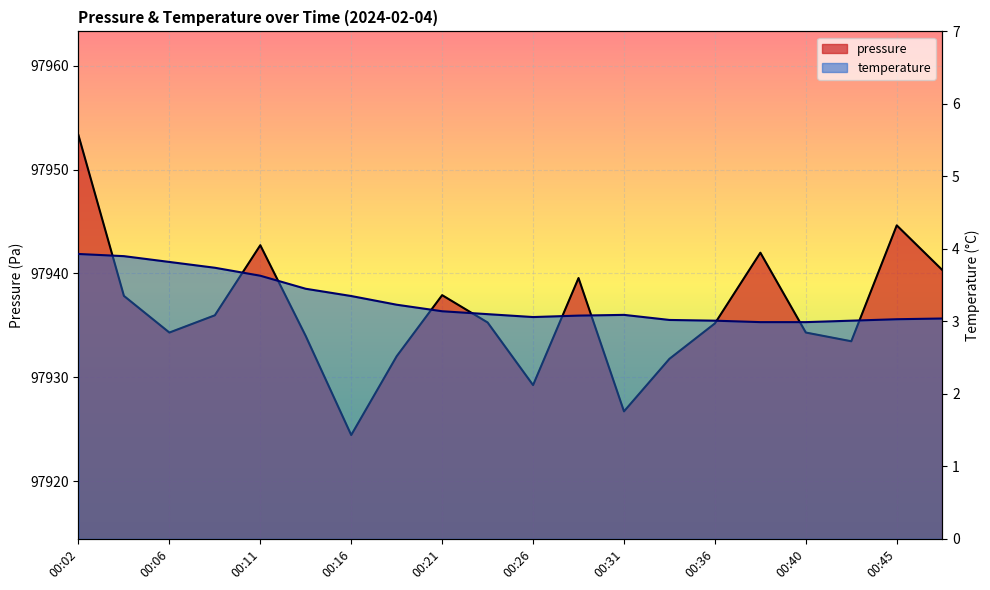

At how many categories does at least one series exceed 87095?

20